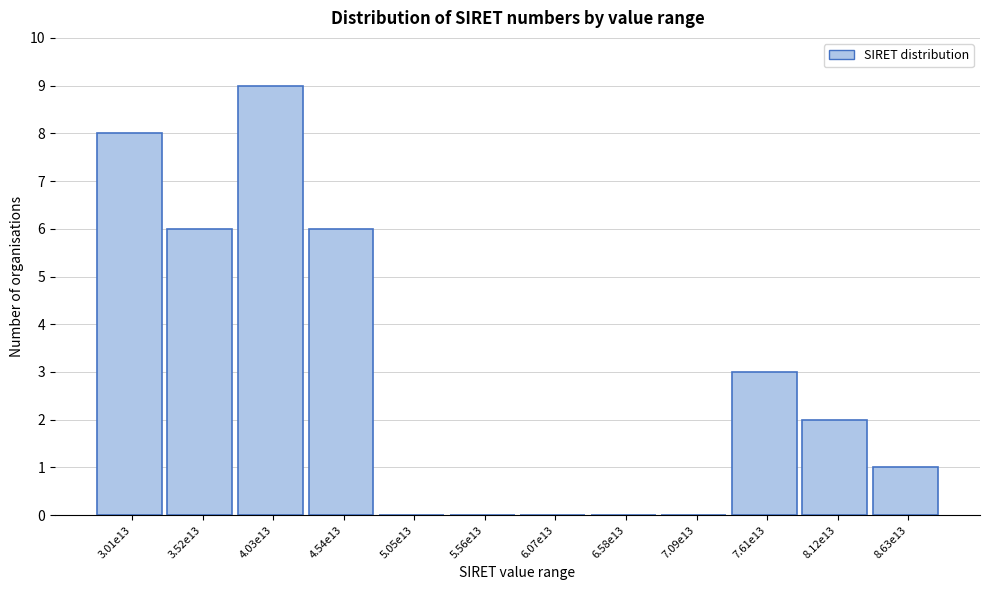

Reading left to right, extract all data points from this chart.

3.01e13=8	3.52e13=6	4.03e13=9	4.54e13=6	5.05e13=0	5.56e13=0	6.07e13=0	6.58e13=0	7.09e13=0	7.61e13=3	8.12e13=2	8.63e13=1